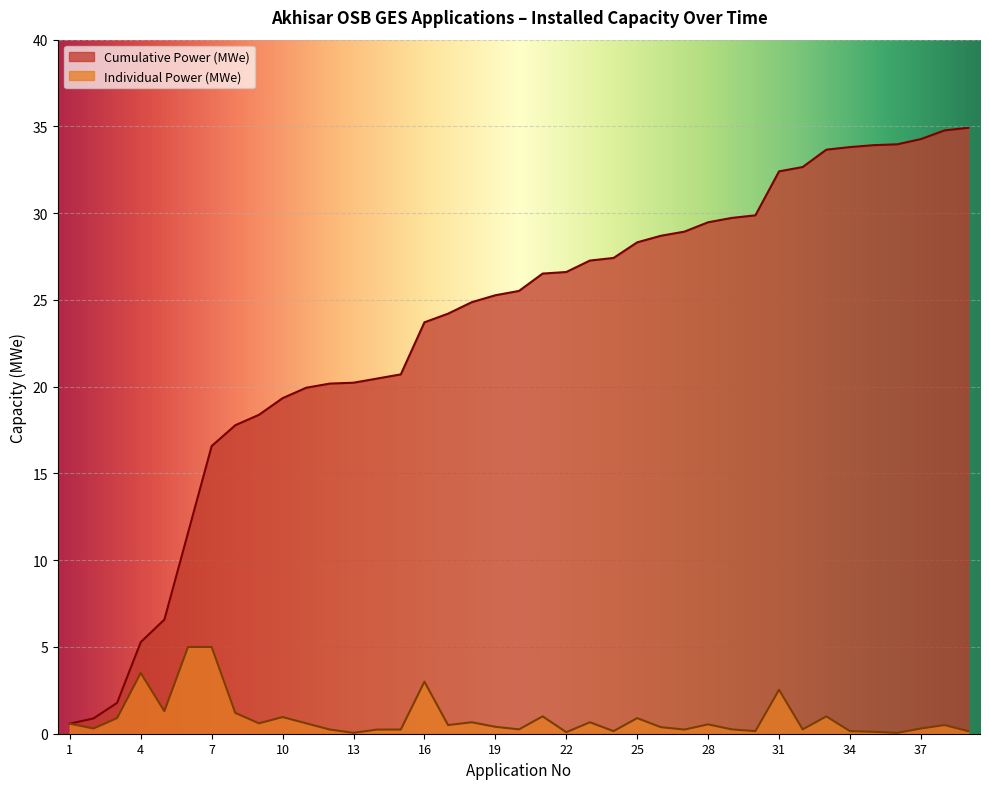

Rank the series by their maximum value, from highest to lowest.

Cumulative Power (MWe), Individual Power (MWe)